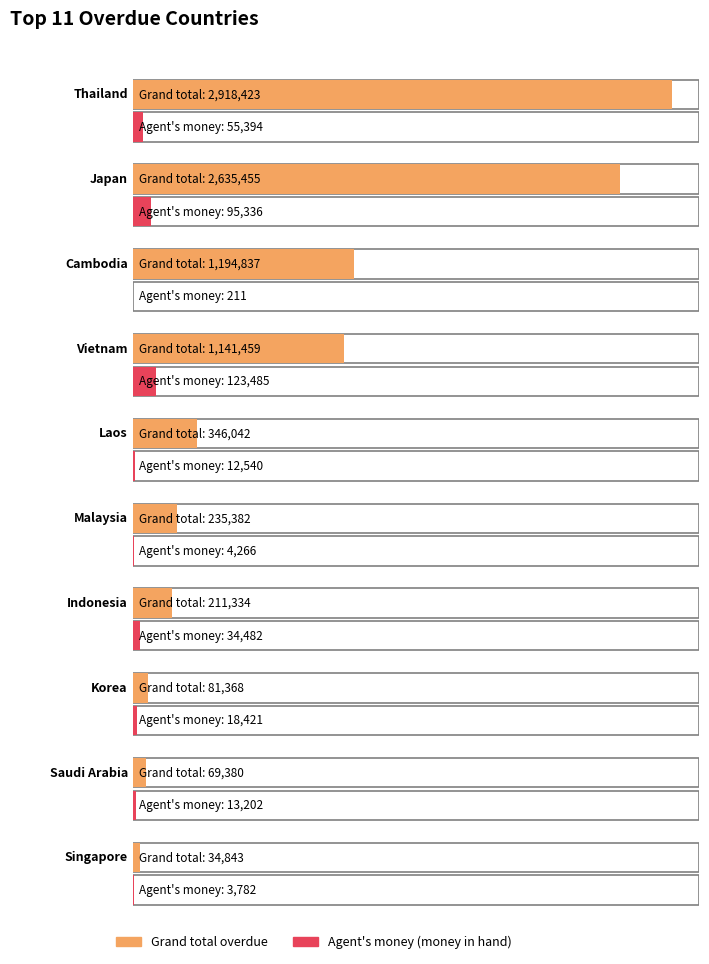

What is the highest value of the Grand total overdue series?

2918422.8